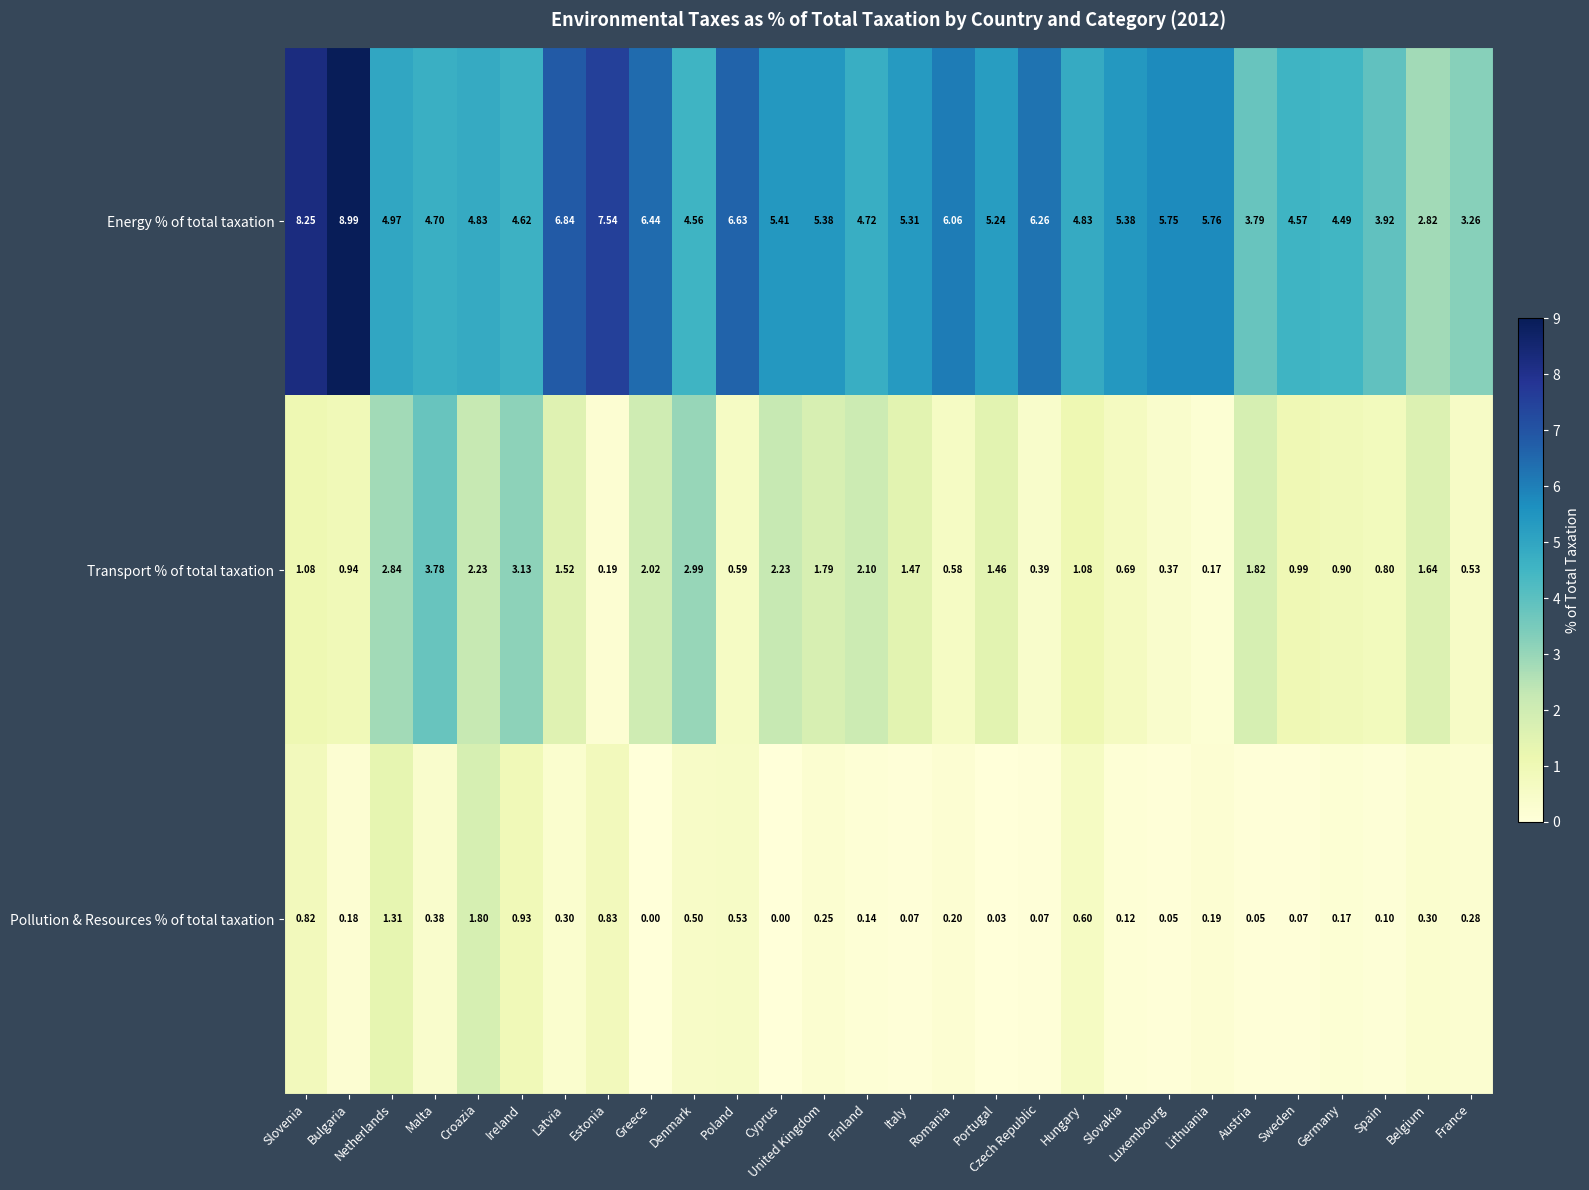

List the series in order of their peak value, highest first.

Energy % of total taxation, Transport % of total taxation, Pollution & Resources % of total taxation